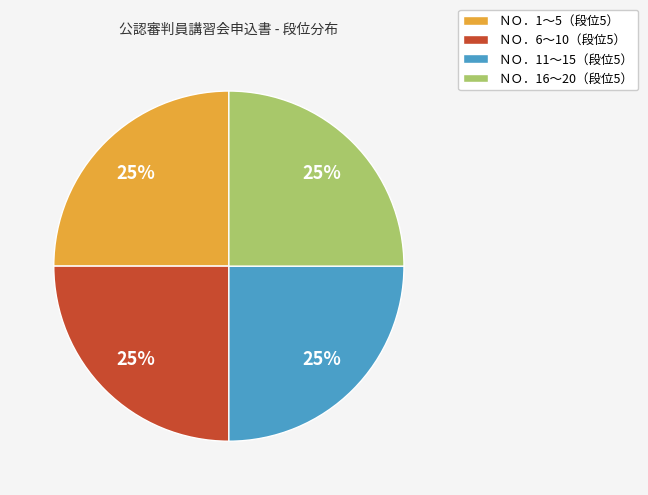

Is there a majority slice in this chart?

No